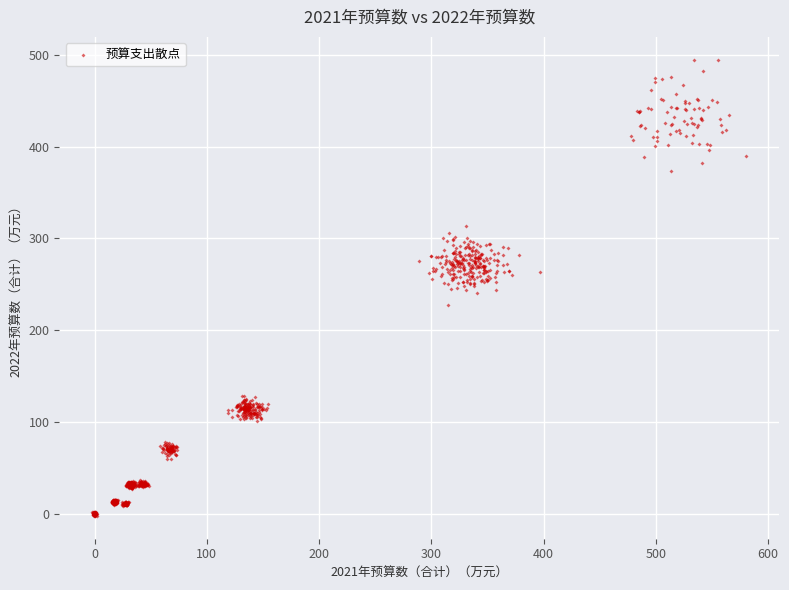

What is the range of Y values (max minus min)?

496.9